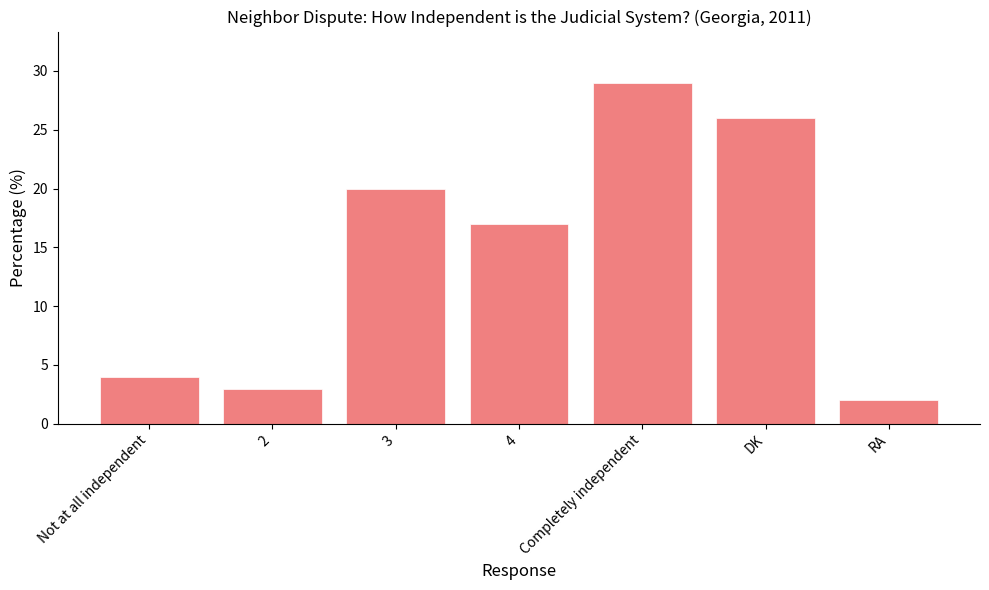

Reading left to right, extract all data points from this chart.

4	3	20	17	29	26	2